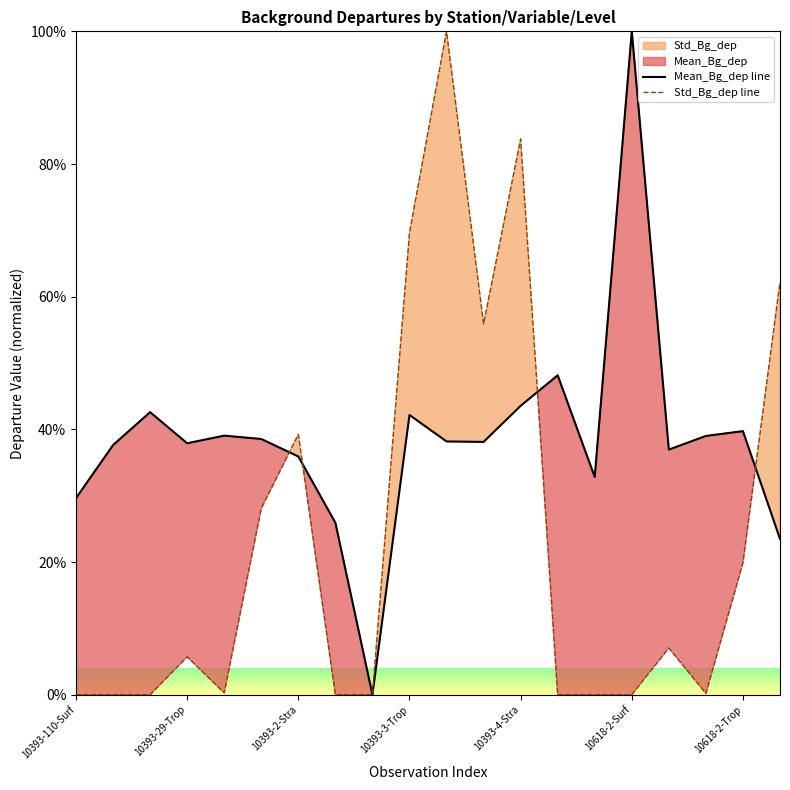

Which category has the highest value in the Std_Bg_dep line series?

10